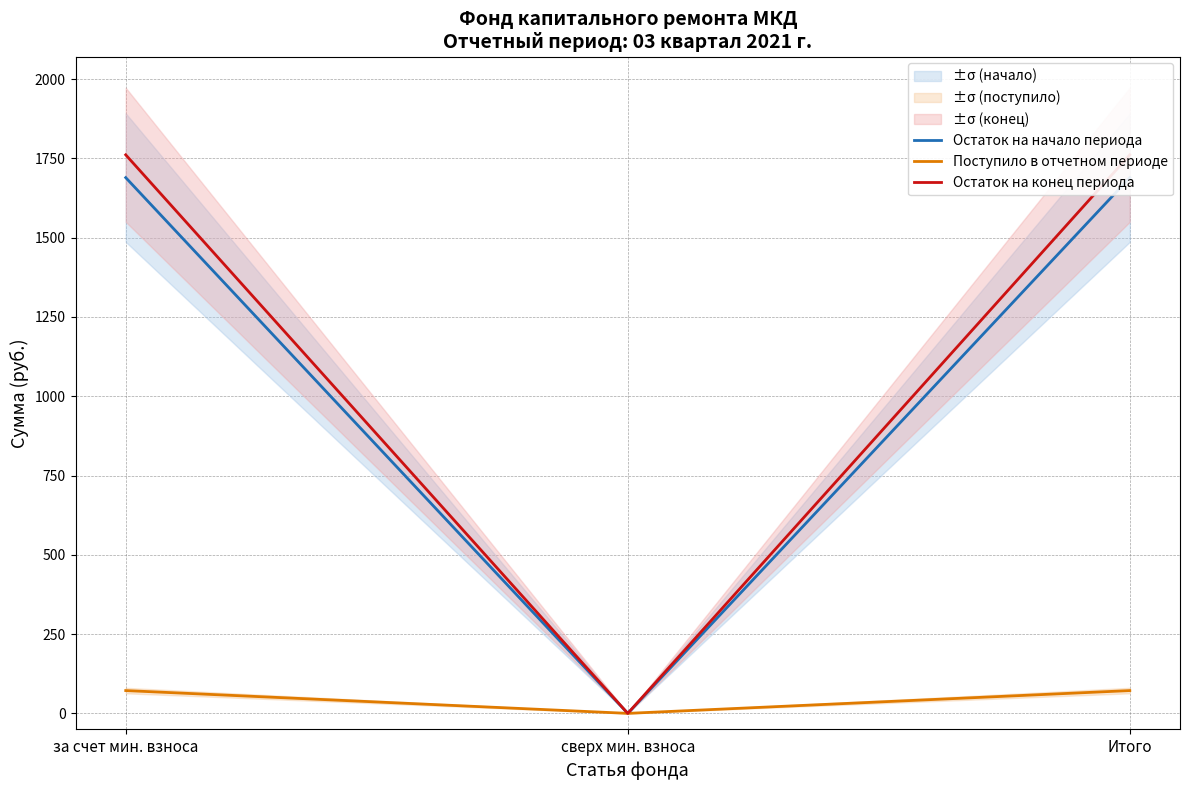

Read the Остаток на конец периода value at Итого.

1761.3